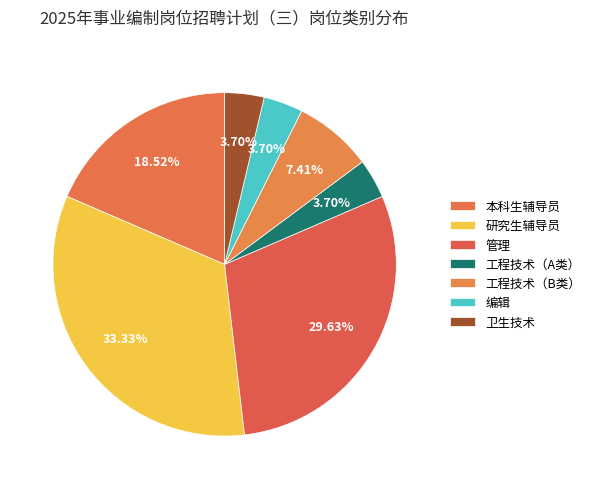

What is the total percentage of 工程技术（A类） and 编辑?

7.4%